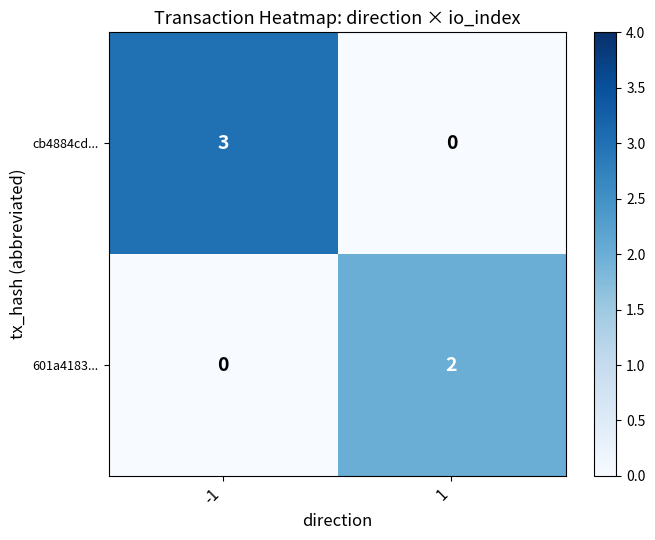

List the labels in order of cb4884cd... value, smallest first.

1, -1